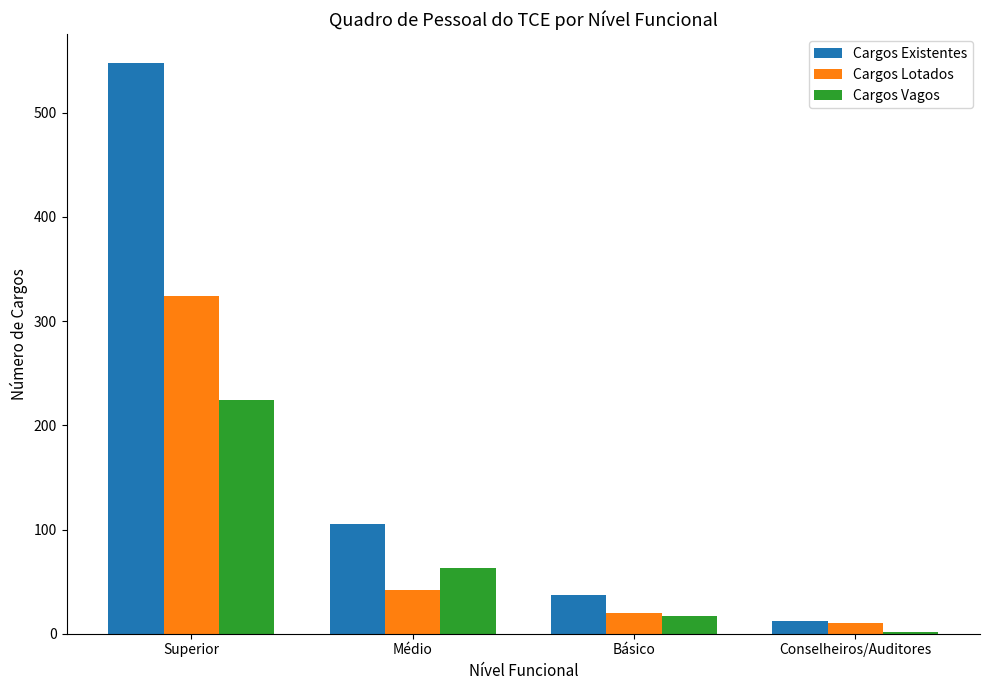

Which category has the highest value in the Cargos Lotados series?

Superior